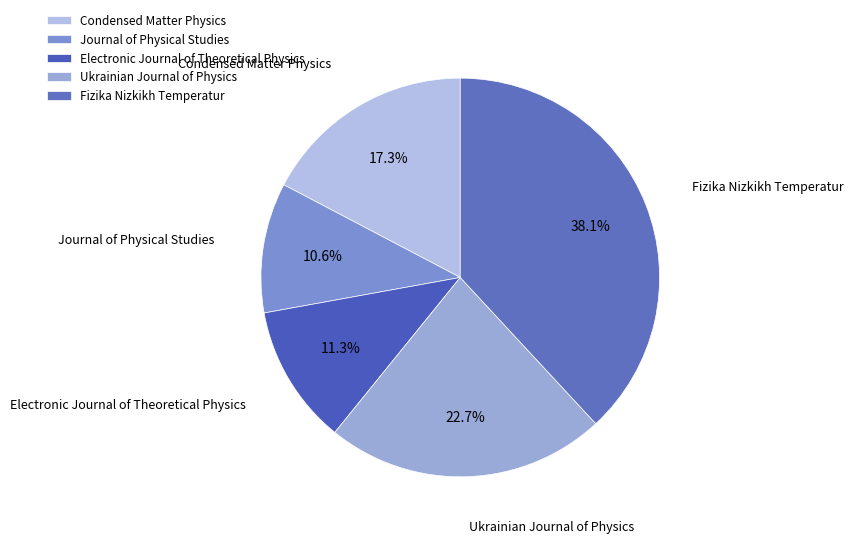

How many segments does this pie chart have?

5